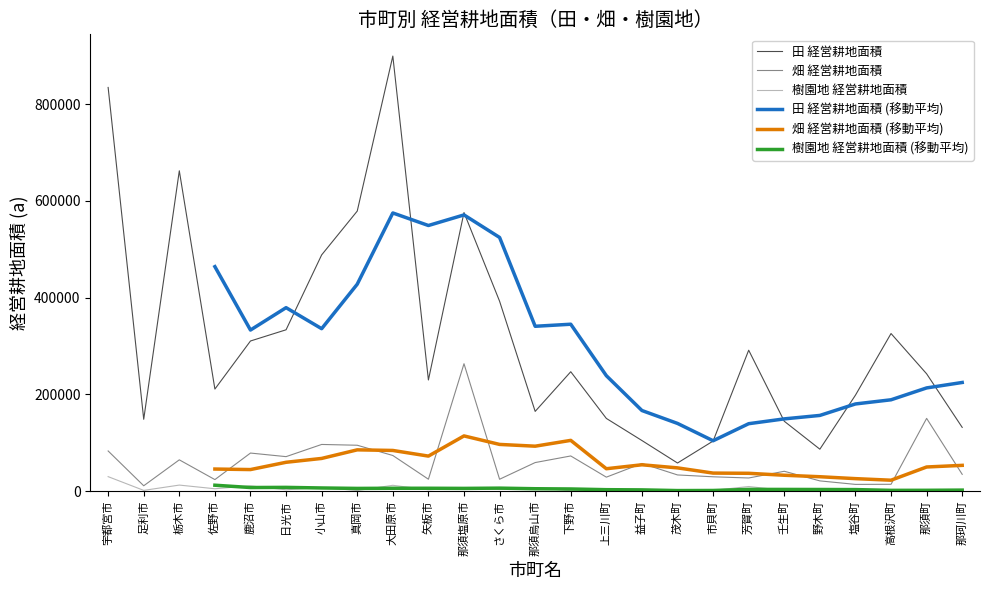

What is the spread (max minus min) of values at 小山市?

481754.5